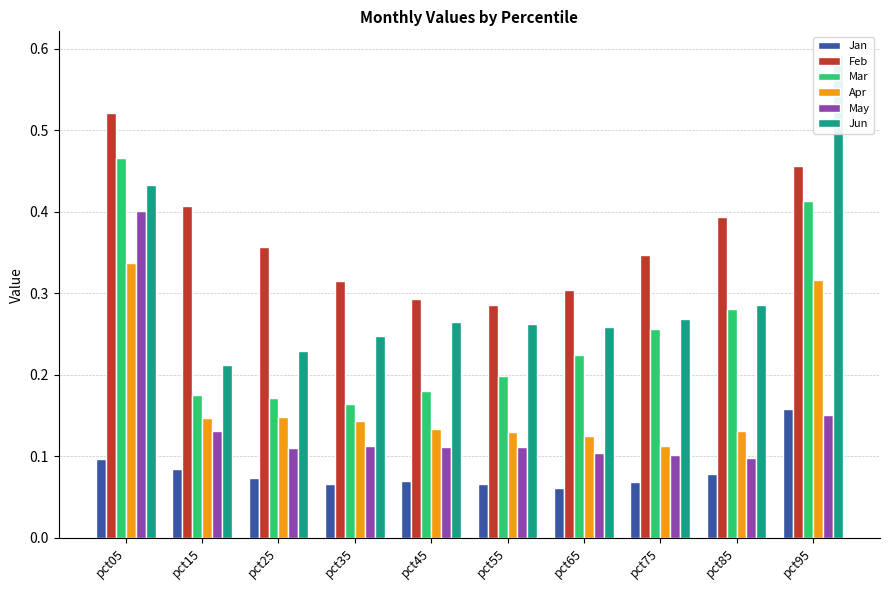

Which series changed the most between pct55 and pct65?

Mar